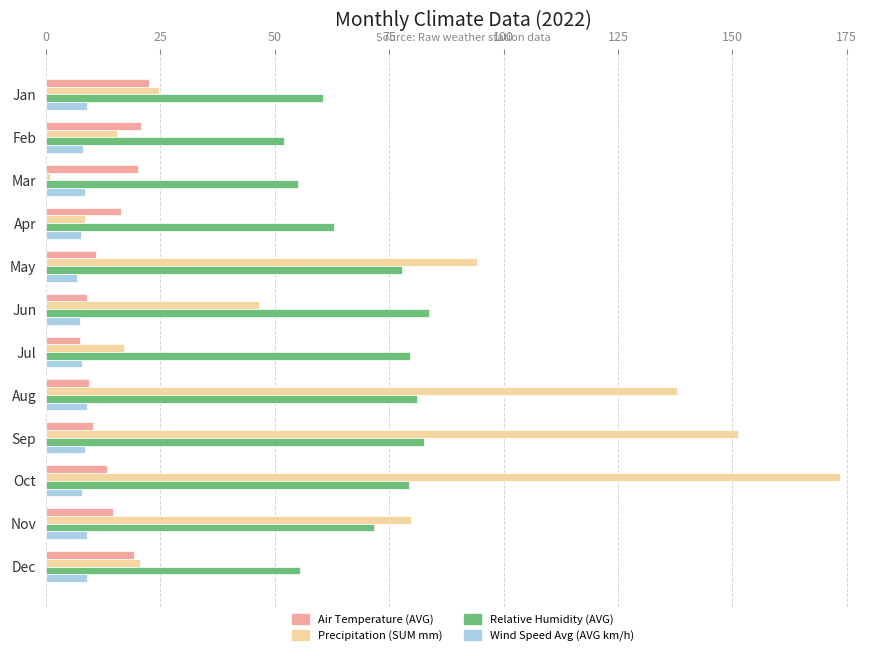

What value does the Precipitation (SUM mm) series have at May?

94.2